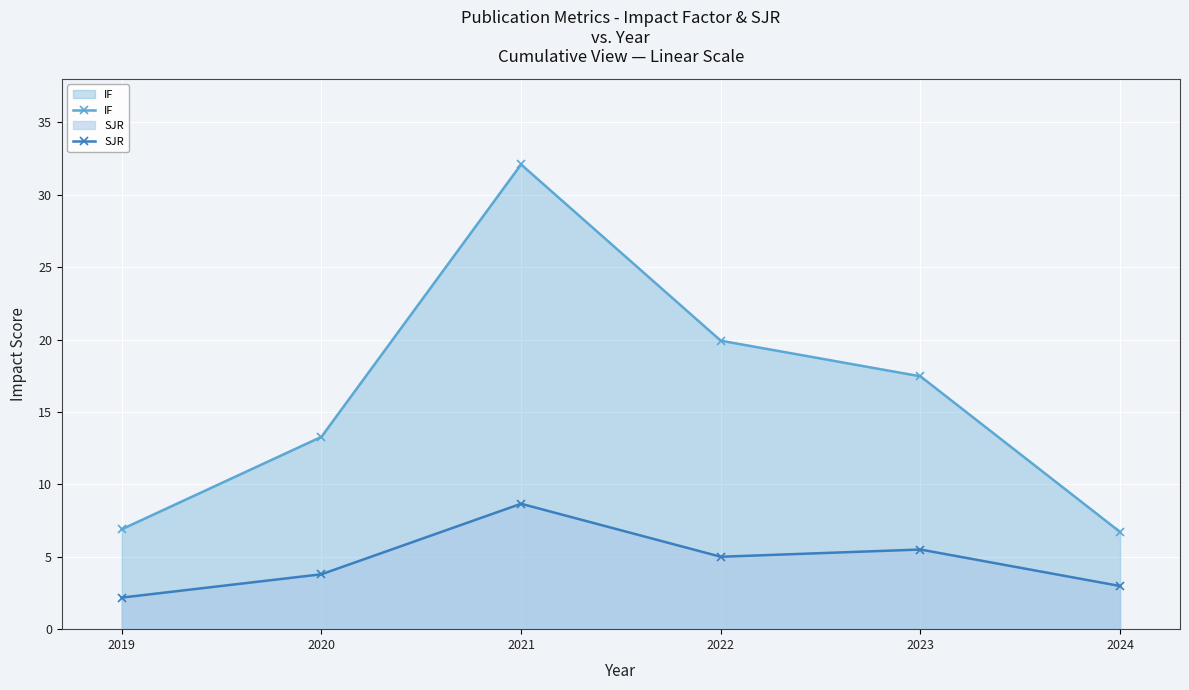

Reading right to left, extract all data points from this chart.

IF: 2024=6.7	2023=17.5	2022=19.9	2021=32.1	2020=13.3	2019=6.9
SJR: 2024=3.0	2023=5.5	2022=5.0	2021=8.7	2020=3.8	2019=2.2